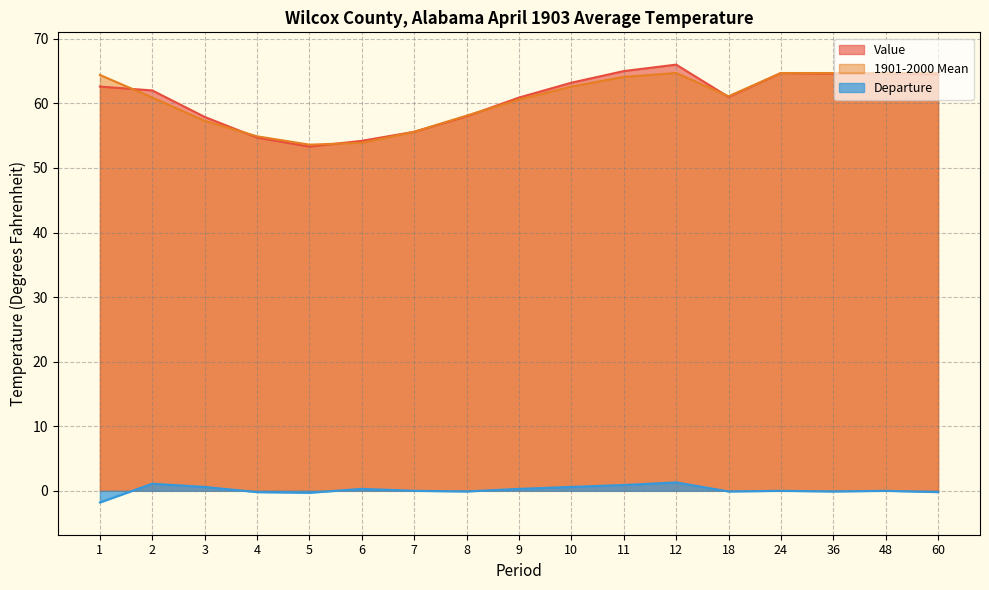

What is the value of the Value point at the 8th from the left?

58.0